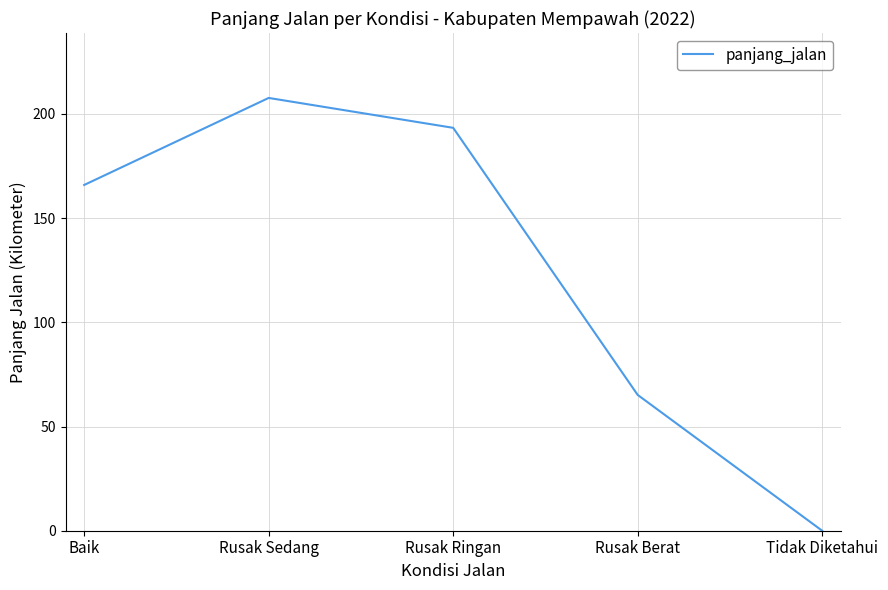

Between Tidak Diketahui and Rusak Sedang, which is larger?

Rusak Sedang